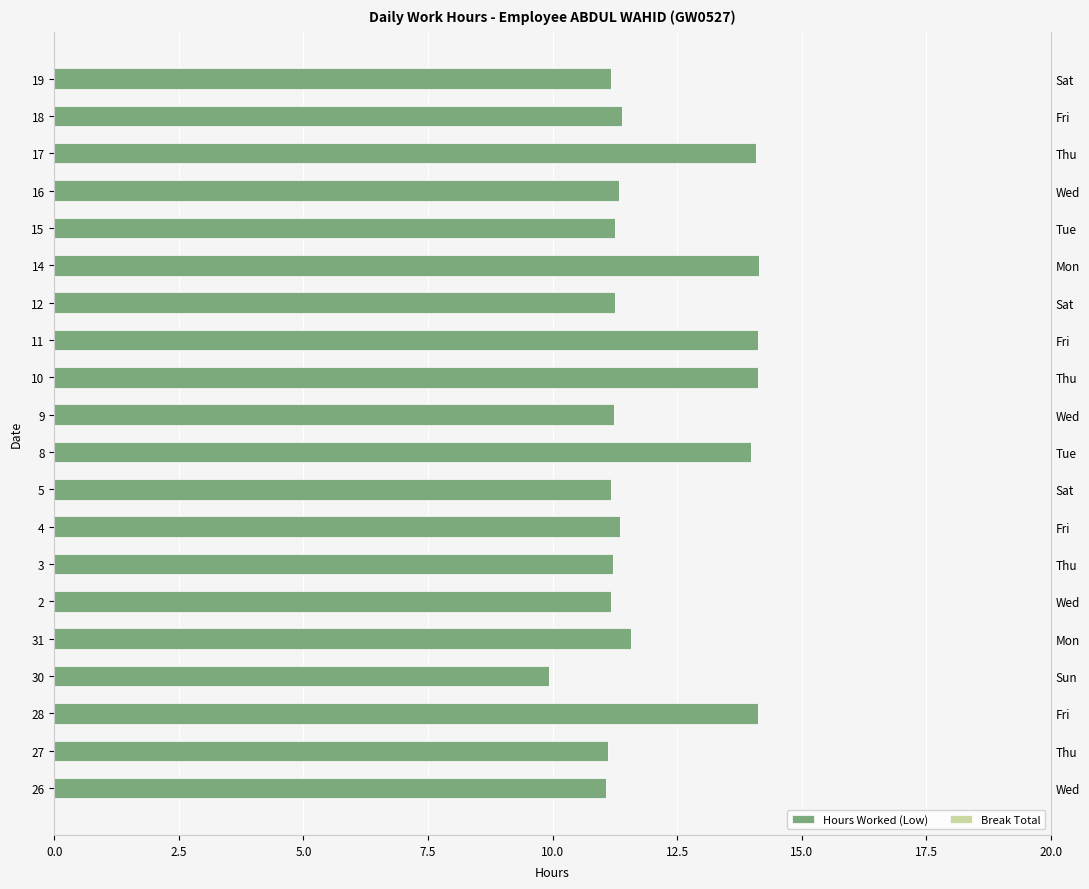

What is the average value of the Break Total series?

0.6